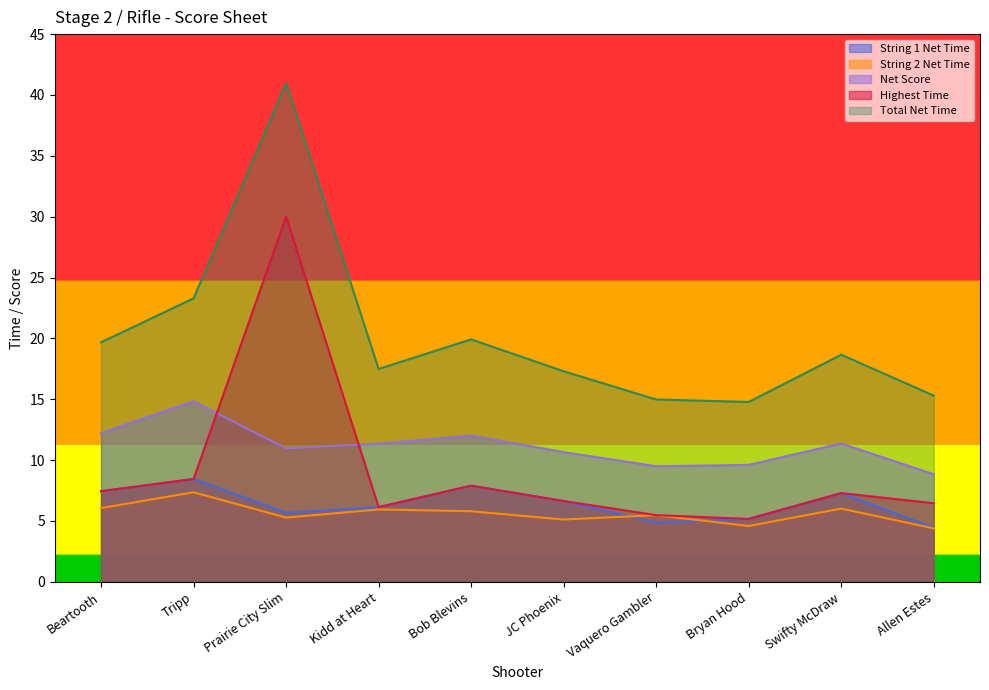

Where is String 2 Net Time nearest to the value 5?

JC Phoenix